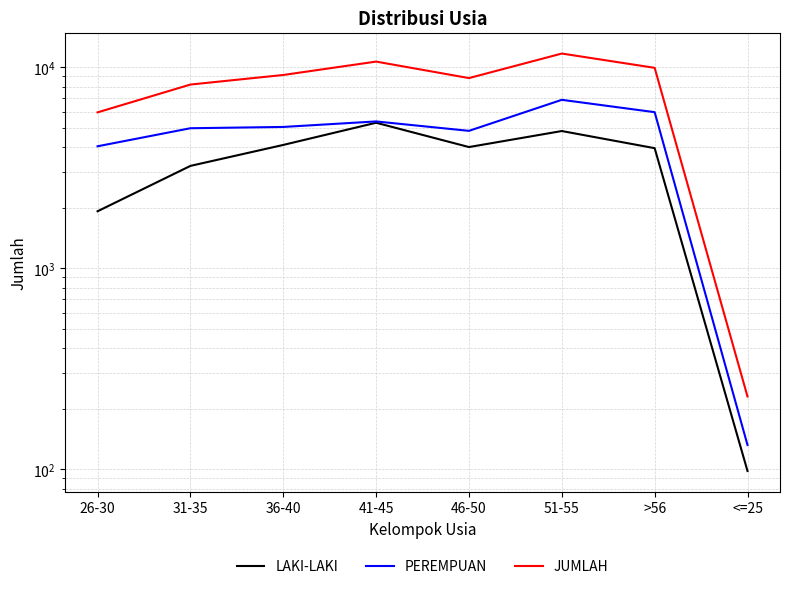

What position from the right is 41-45?

5